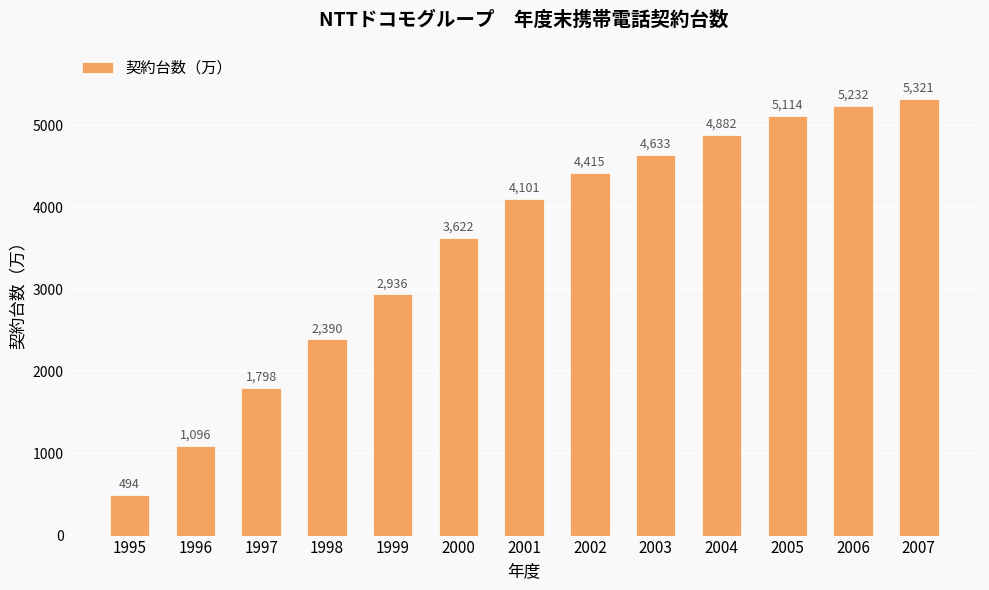

Which has a higher value, 2004 or 2001?

2004